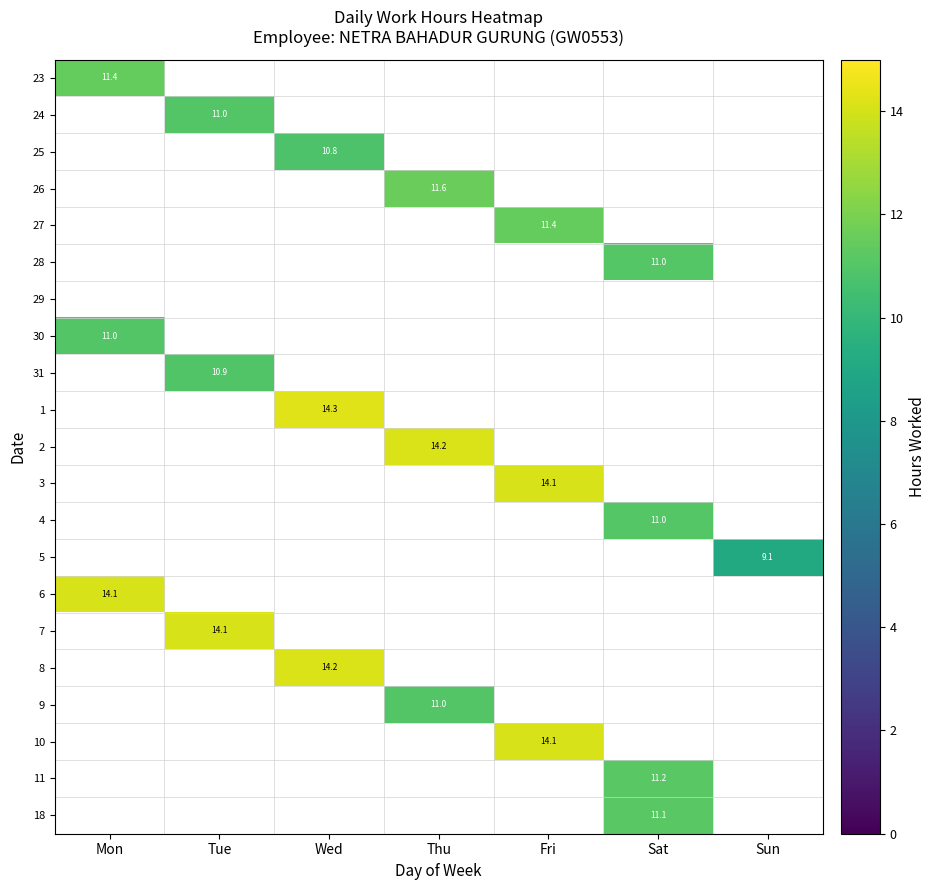

What is the smallest value displayed?

9.1